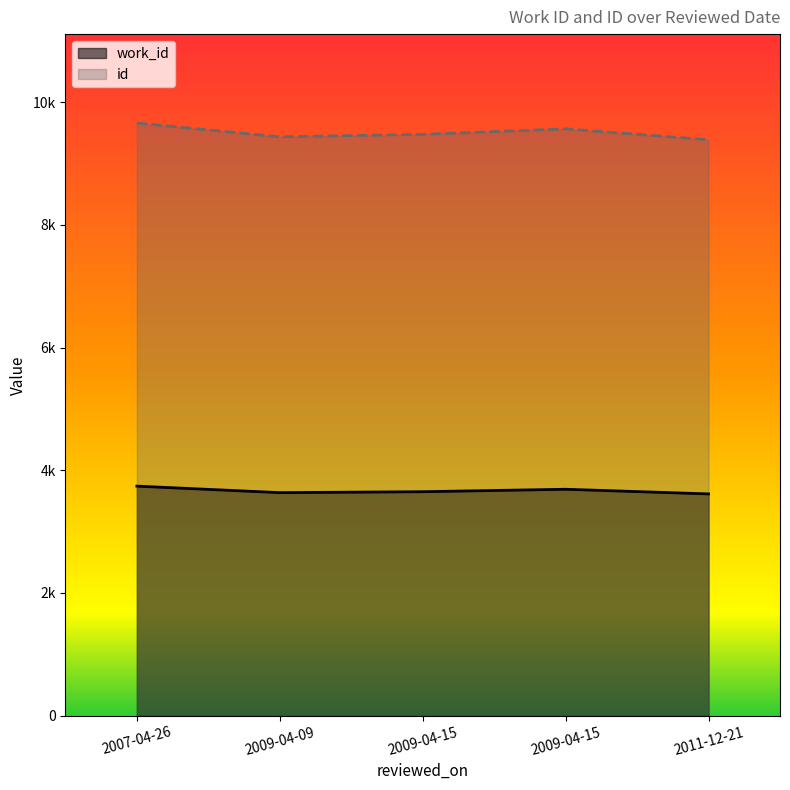

What is the approximate value of id at 2007-04-26?

9661